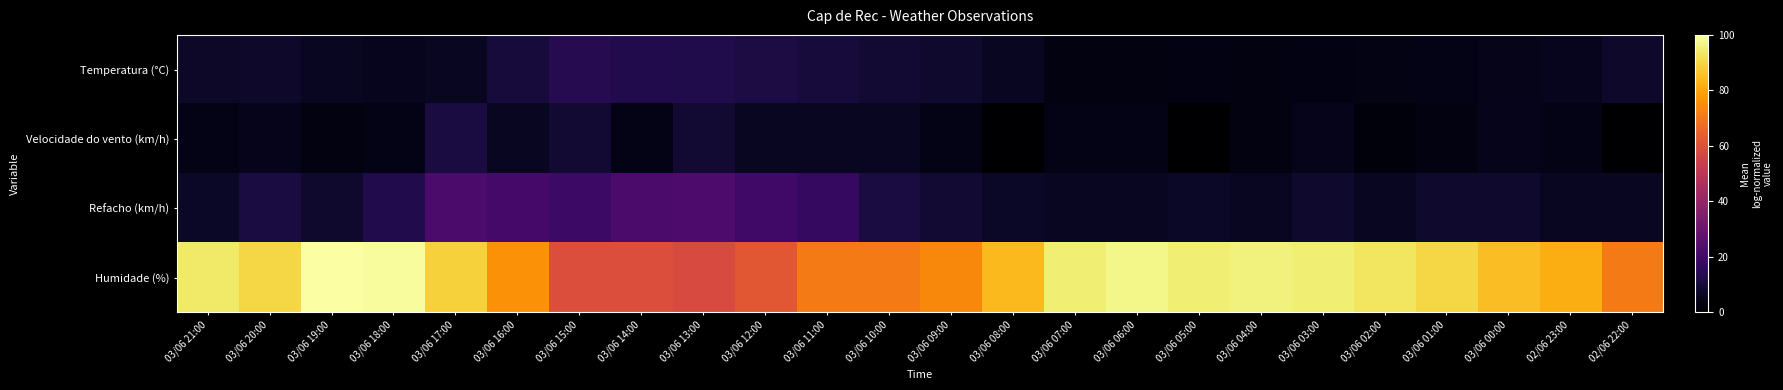

Reading left to right, extract all data points from this chart.

Temperatura (°C): 03/06 21:00=7.1	03/06 20:00=7.7	03/06 19:00=5.9	03/06 18:00=5.3	03/06 17:00=5.9	03/06 16:00=10.2	03/06 15:00=13.7	03/06 14:00=13.1	03/06 13:00=12.5	03/06 12:00=11.7	03/06 11:00=10.5	03/06 10:00=9.0	03/06 09:00=8.0	03/06 08:00=6.0	03/06 07:00=3.0	03/06 06:00=3.0	03/06 05:00=3.5	03/06 04:00=3.0	03/06 03:00=3.3	03/06 02:00=3.7	03/06 01:00=4.0	03/06 00:00=4.4	02/06 23:00=5.3	02/06 22:00=7.7
Velocidade do vento (km/h): 03/06 21:00=4.0	03/06 20:00=5.0	03/06 19:00=3.0	03/06 18:00=4.0	03/06 17:00=11.0	03/06 16:00=6.0	03/06 15:00=9.0	03/06 14:00=4.0	03/06 13:00=9.0	03/06 12:00=6.0	03/06 11:00=6.0	03/06 10:00=6.0	03/06 09:00=4.0	03/06 08:00=0.0	03/06 07:00=4.0	03/06 06:00=4.0	03/06 05:00=0.0	03/06 04:00=3.0	03/06 03:00=5.0	03/06 02:00=2.0	03/06 01:00=3.0	03/06 00:00=5.0	02/06 23:00=4.0	02/06 22:00=0.0
Refacho (km/h): 03/06 21:00=7.0	03/06 20:00=11.0	03/06 19:00=8.0	03/06 18:00=13.0	03/06 17:00=22.0	03/06 16:00=21.0	03/06 15:00=19.0	03/06 14:00=22.0	03/06 13:00=23.0	03/06 12:00=20.0	03/06 11:00=17.0	03/06 10:00=11.0	03/06 09:00=9.0	03/06 08:00=7.0	03/06 07:00=6.0	03/06 06:00=6.0	03/06 05:00=7.0	03/06 04:00=6.0	03/06 03:00=8.0	03/06 02:00=6.0	03/06 01:00=8.0	03/06 00:00=8.0	02/06 23:00=6.0	02/06 22:00=6.0
Humidade (%): 03/06 21:00=94.0	03/06 20:00=90.0	03/06 19:00=100.0	03/06 18:00=99.0	03/06 17:00=89.0	03/06 16:00=76.0	03/06 15:00=59.0	03/06 14:00=59.0	03/06 13:00=58.0	03/06 12:00=62.0	03/06 11:00=71.0	03/06 10:00=71.0	03/06 09:00=74.0	03/06 08:00=84.0	03/06 07:00=95.0	03/06 06:00=97.0	03/06 05:00=95.0	03/06 04:00=96.0	03/06 03:00=95.0	03/06 02:00=93.0	03/06 01:00=90.0	03/06 00:00=85.0	02/06 23:00=82.0	02/06 22:00=71.0